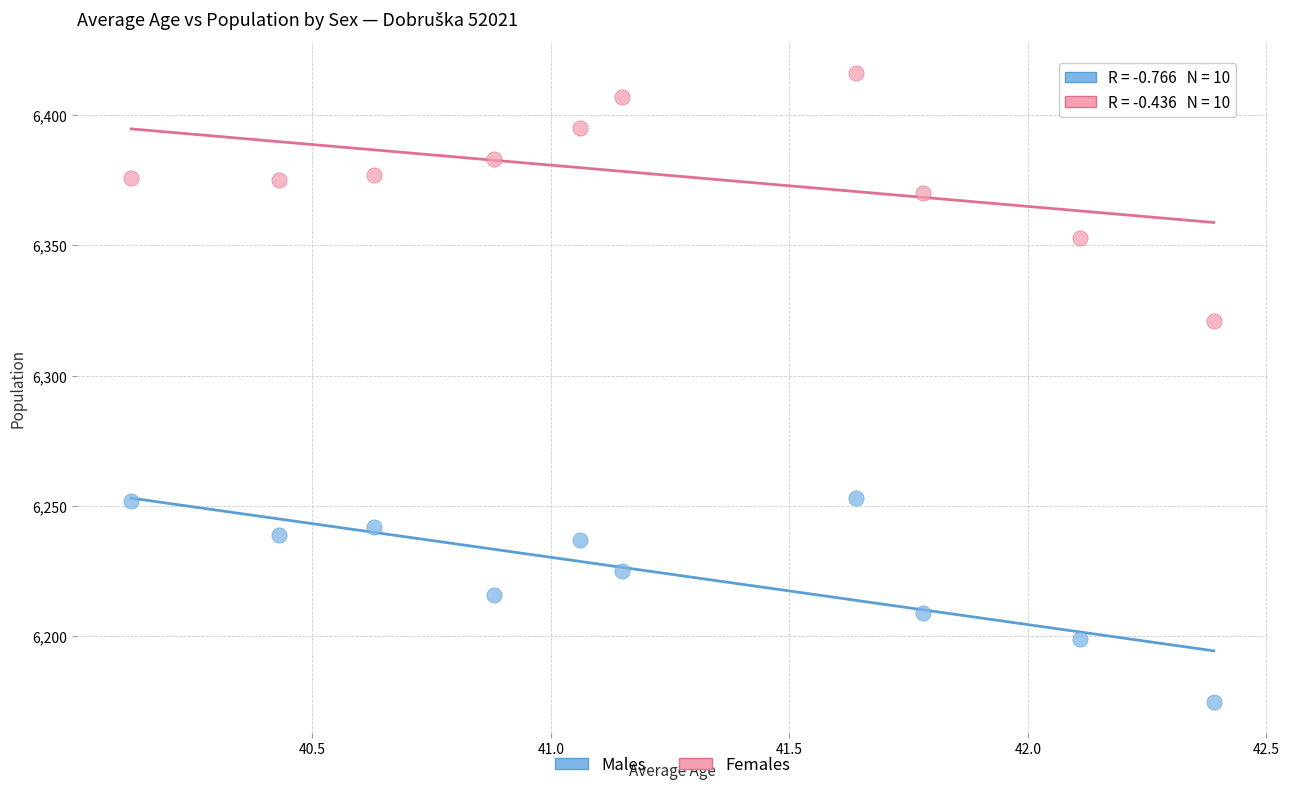

Across all series, what Y value is closest to 6295?

6321